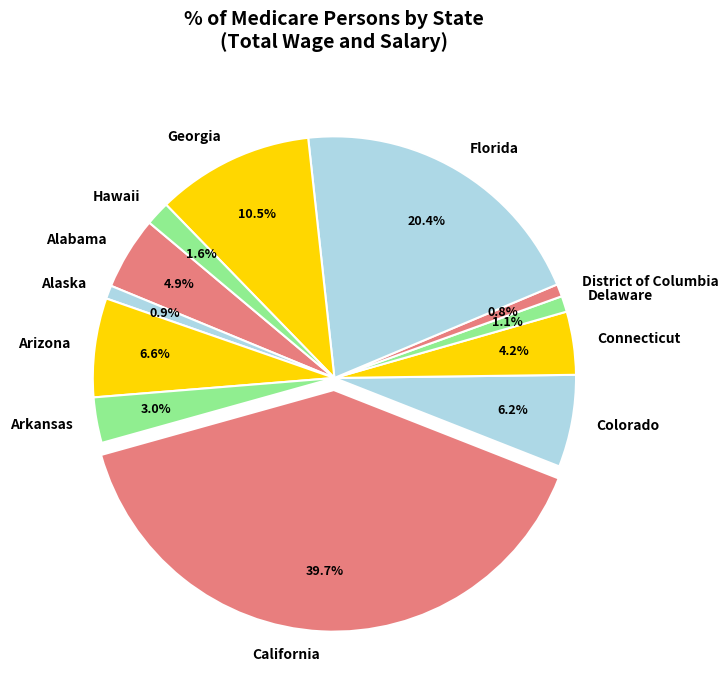

True or false: Arizona accounts for 1% of the total.

False